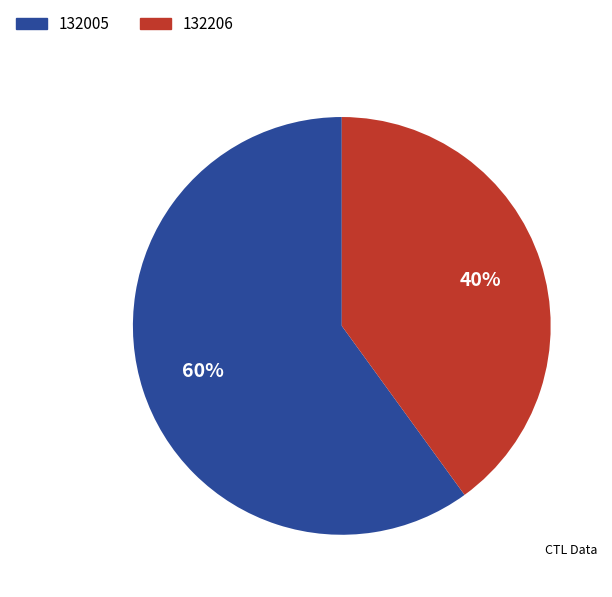

To the nearest percent, what is the difference between the largest and smallest slice percentages?

20%